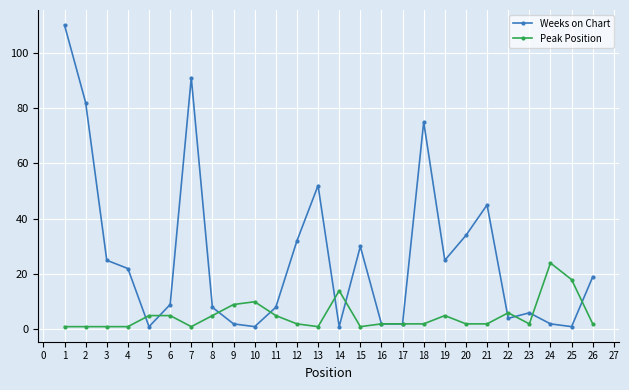

At 4, list the series in order from smallest to largest.

Peak Position, Weeks on Chart